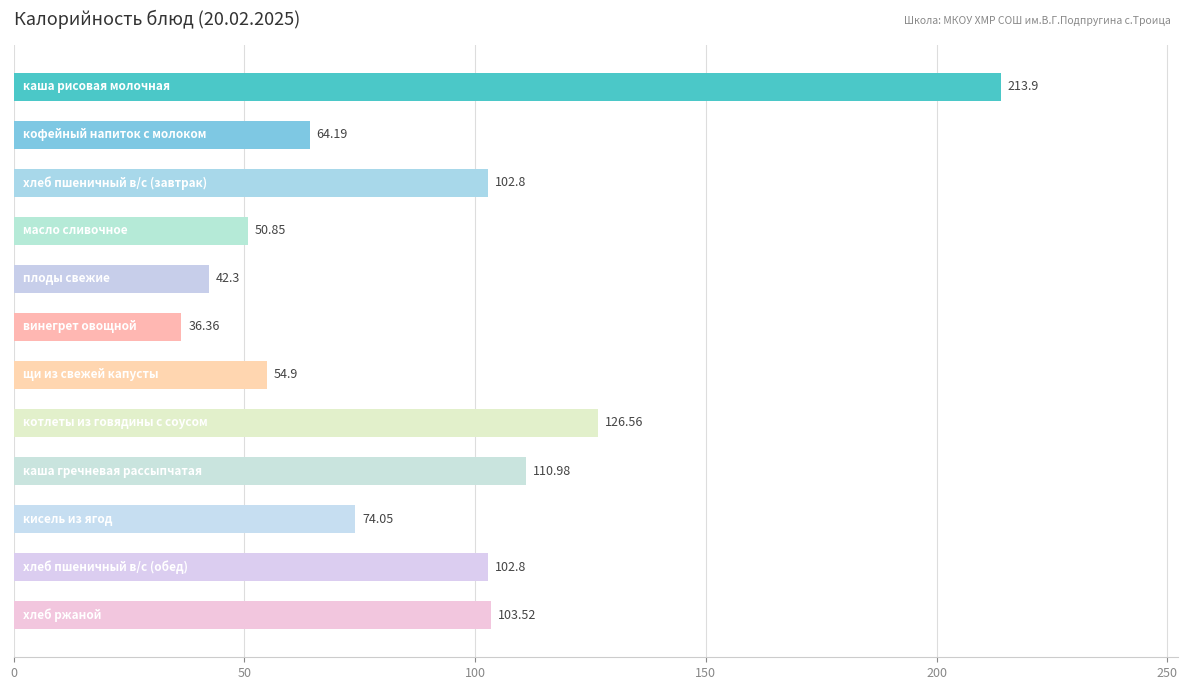

Are the bars horizontal?

Yes